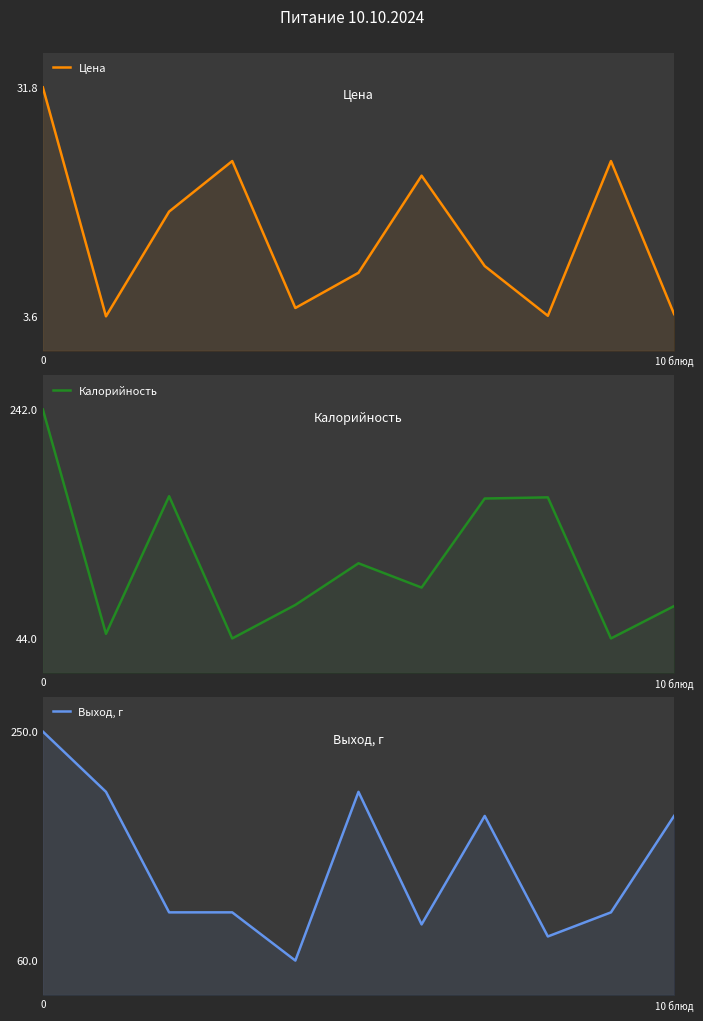

At which category does Цена reach its first local peak?

3